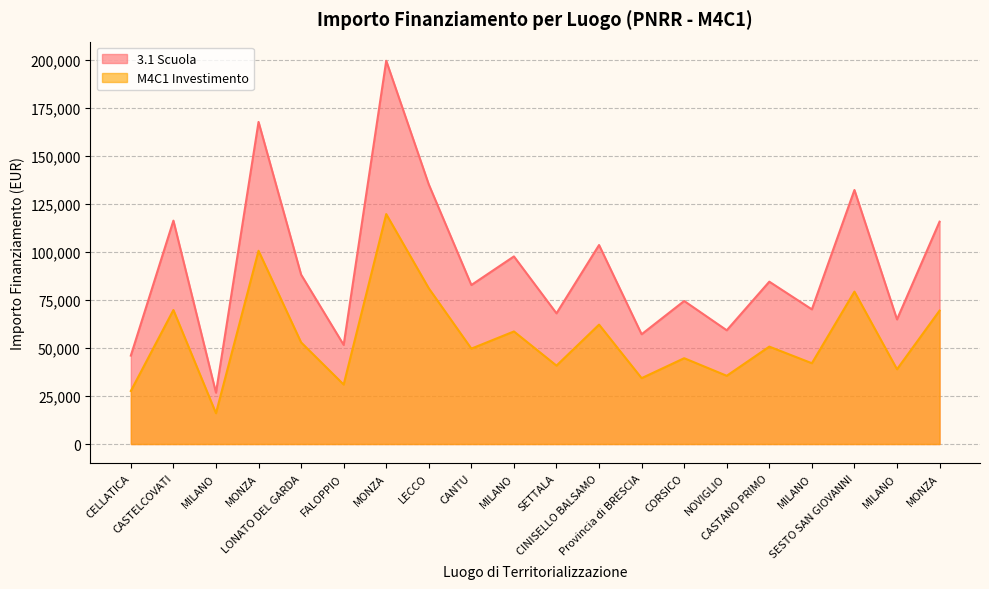

How many categories are shown in the chart?

20